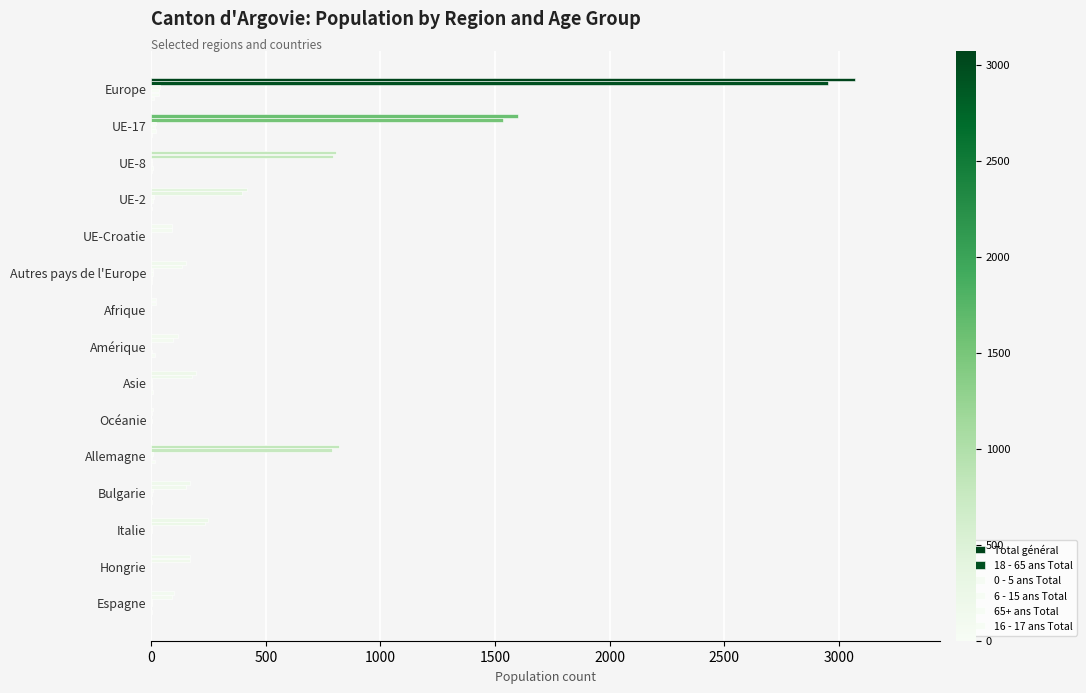

Count the number of categories in the chart.

15